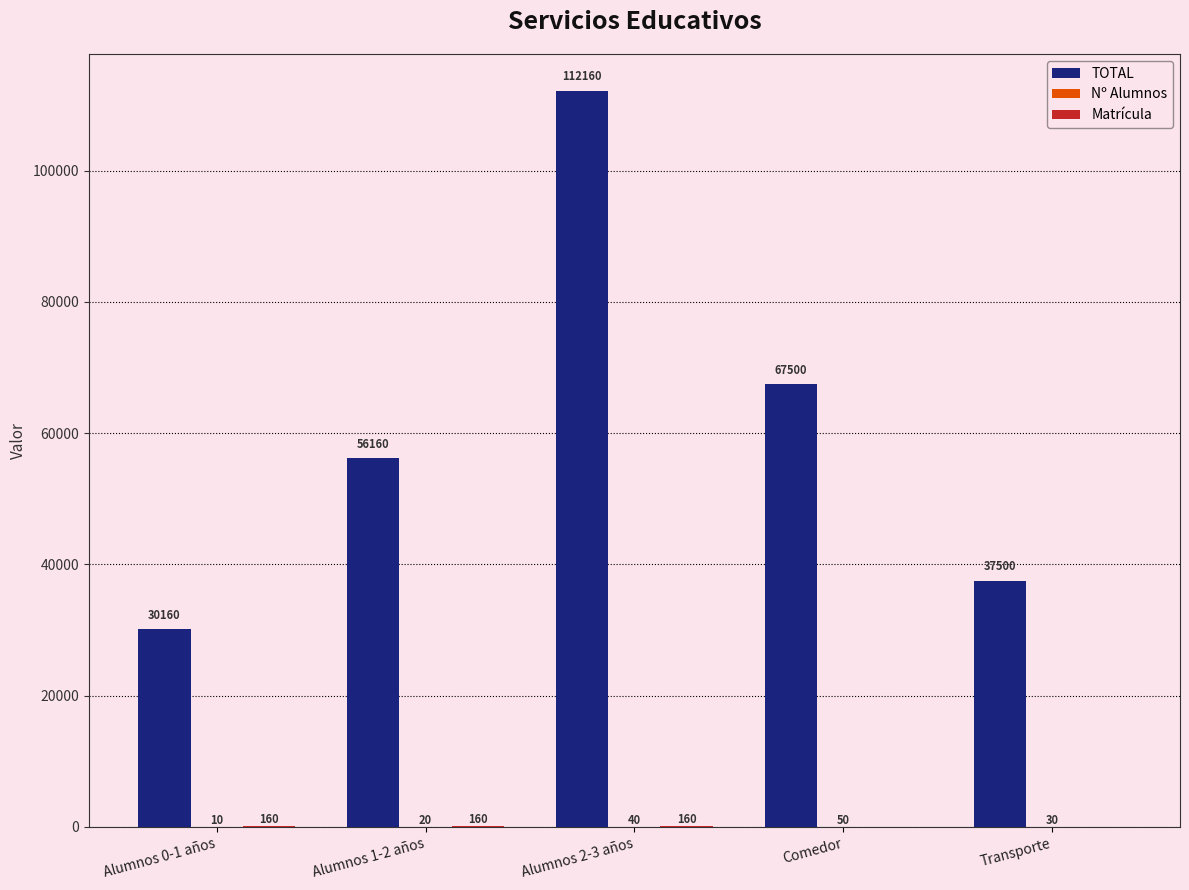

What is the total value across all series at Comedor?

67550